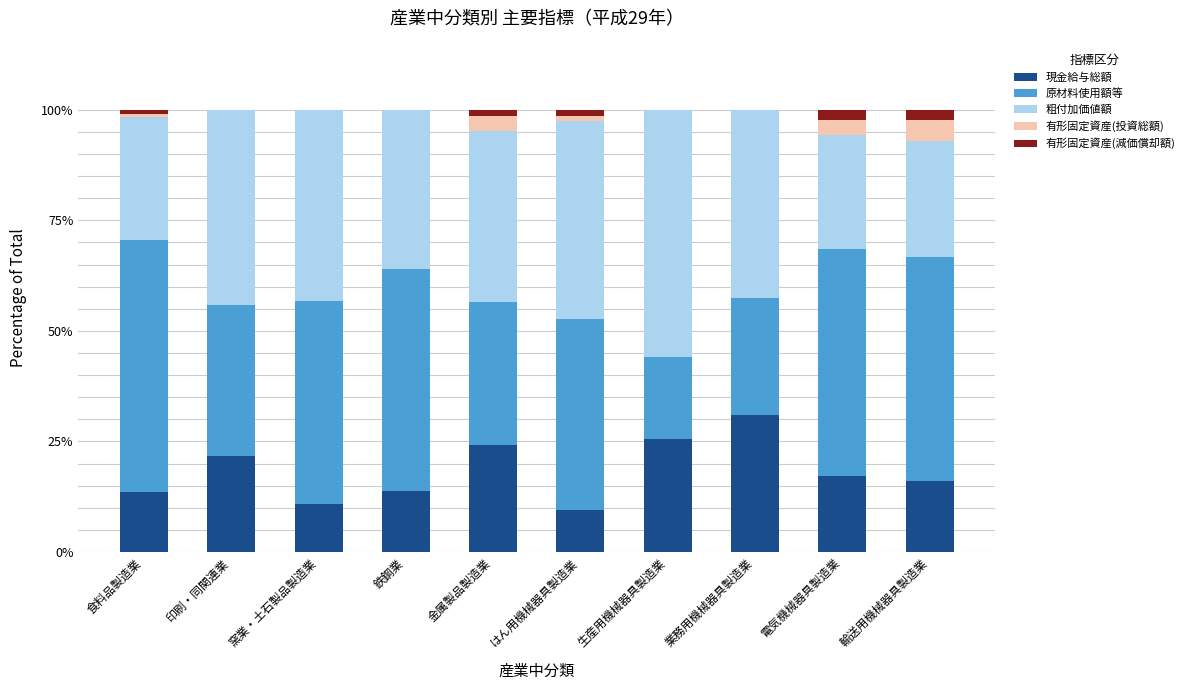

How many series are shown in this chart?

5